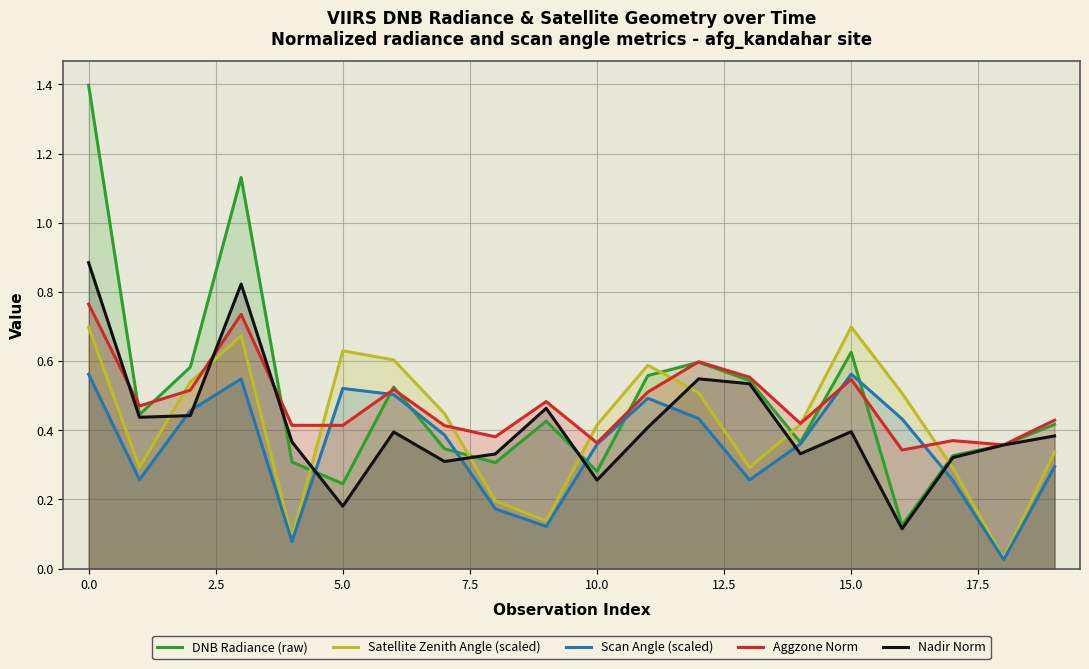

Rank the series by their maximum value, from highest to lowest.

DNB Radiance (raw), Nadir Norm, Aggzone Norm, Satellite Zenith Angle (scaled), Scan Angle (scaled)